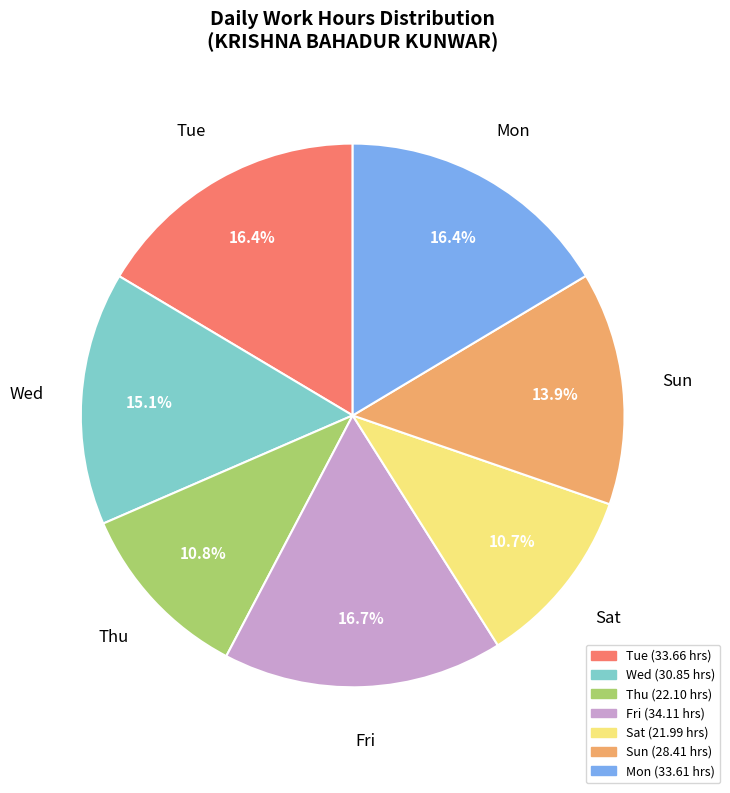

Is there any slice that represents more than half of the pie?

No